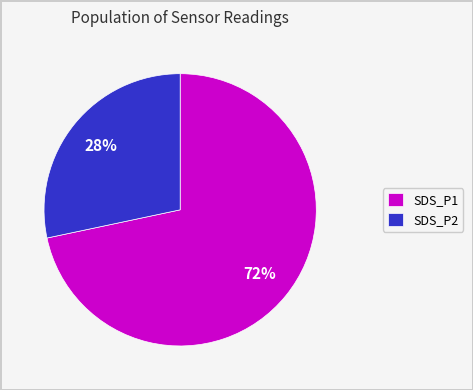

To the nearest percent, what is the average slice percentage?

50%